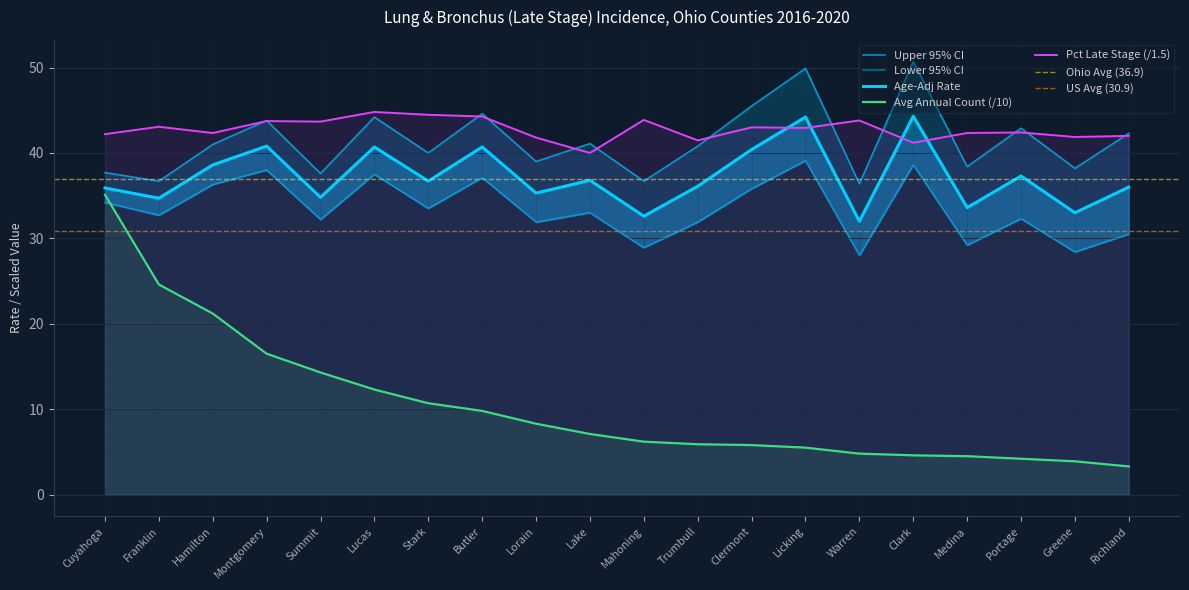

What is the label of the 10th point from the left?

Lake